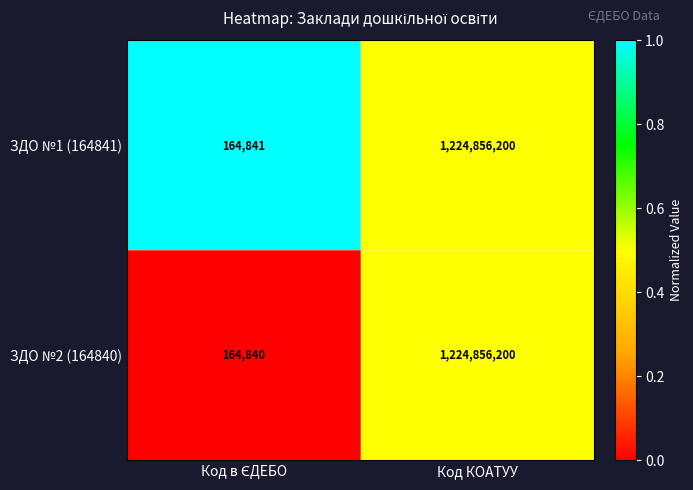

Which series has the largest total across all categories?

ЗДО №1 (164841)